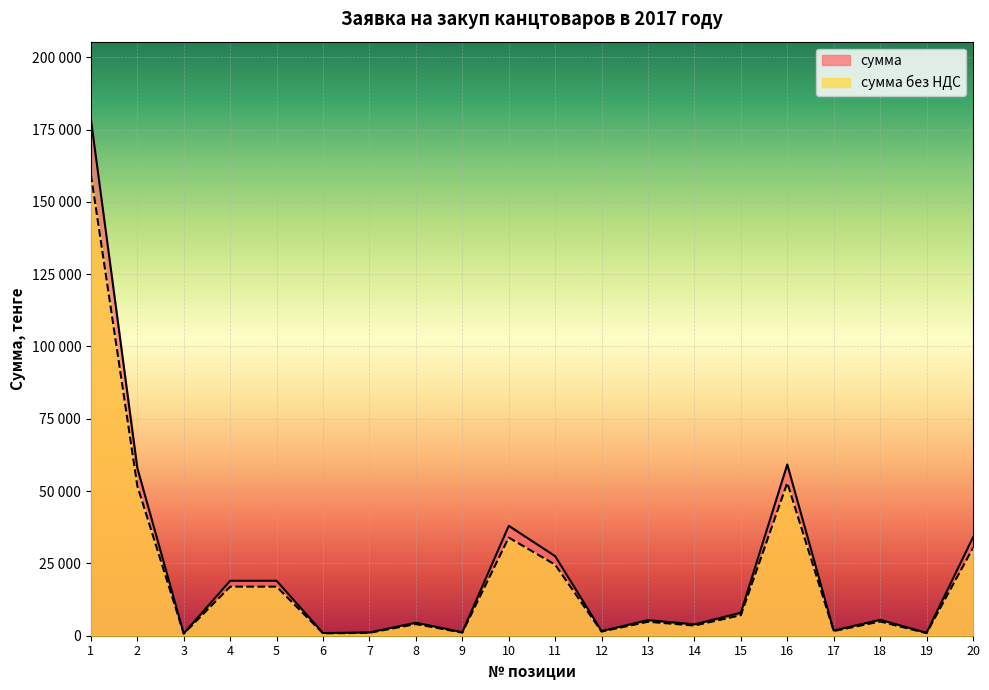

The value of сумма без НДС at 2 is 51785.7. True or false?

True